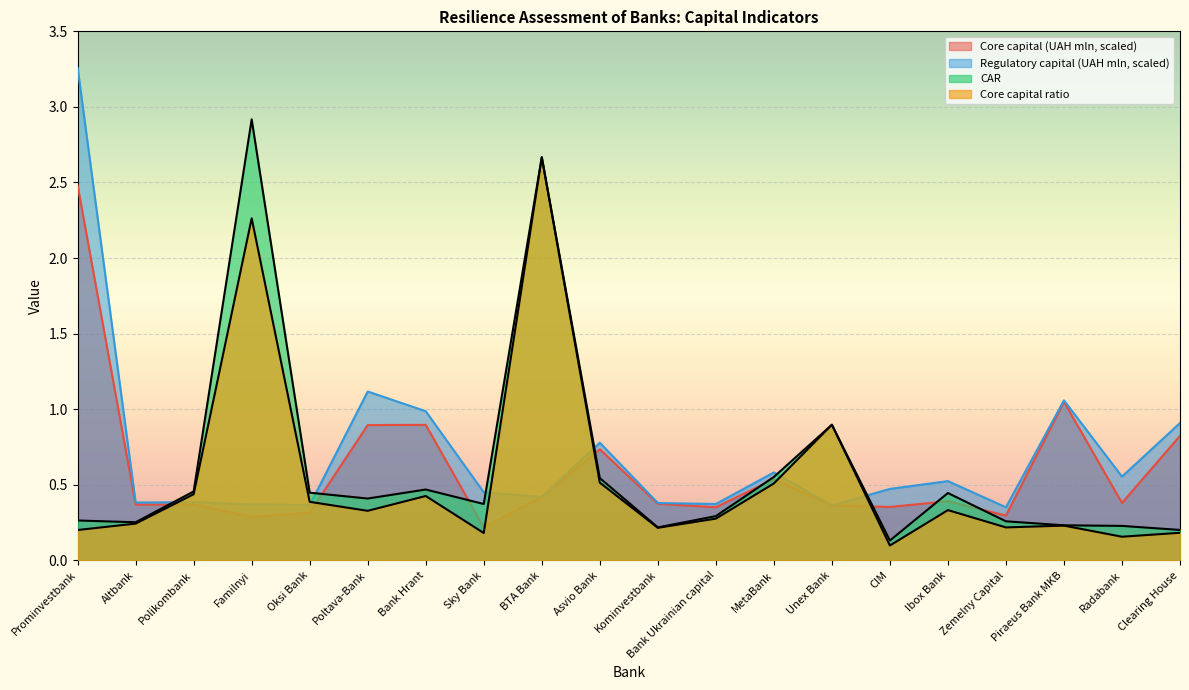

What is the value of the Core capital (UAH mln) point at the 16th from the left?

0.4